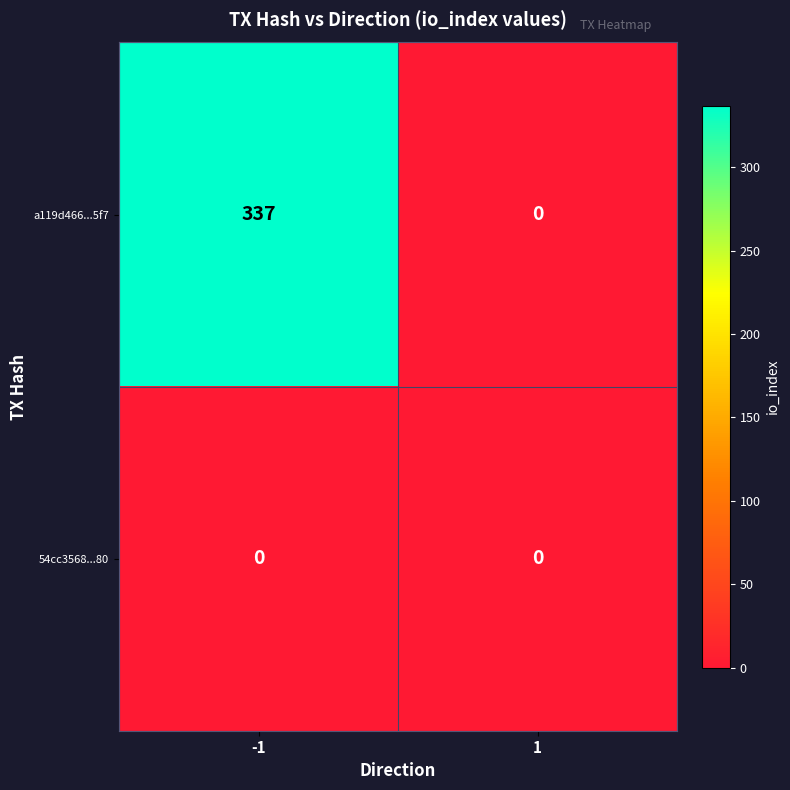

Which series has the widest spread of values?

a119d466...5f7